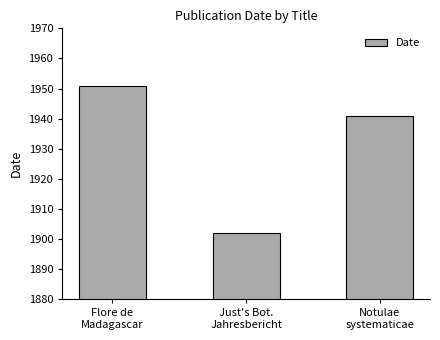

The chart shows a value of 1329 at Just's Bot.
Jahresbericht. True or false?

False